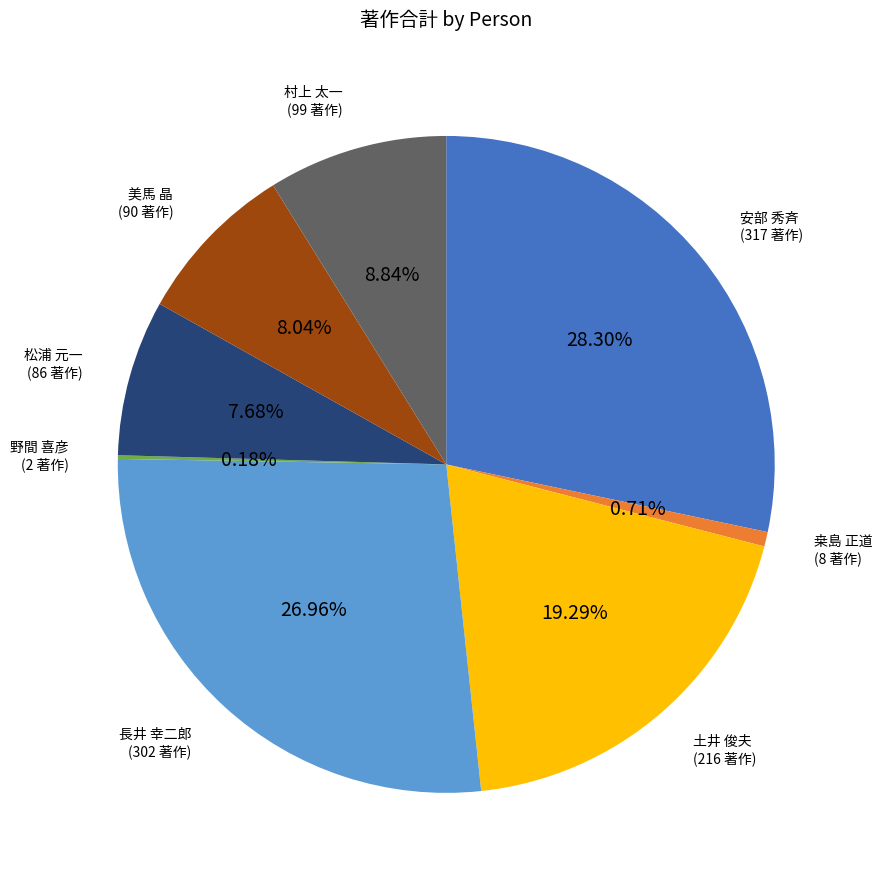

Is there a majority slice in this chart?

No